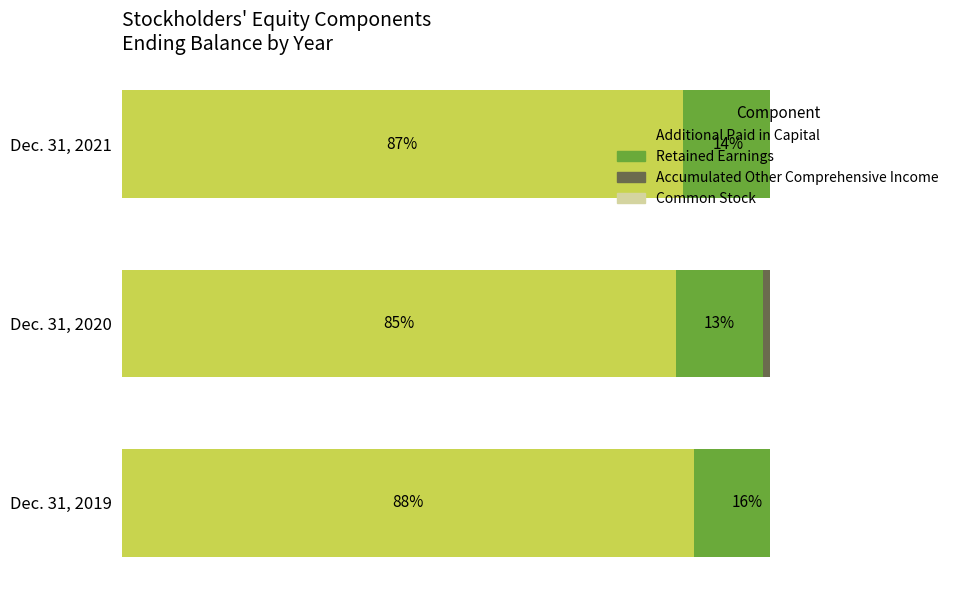

Is the value of Retained Earnings at Dec. 31, 2020 greater than the value of Common Stock at Dec. 31, 2020?

Yes